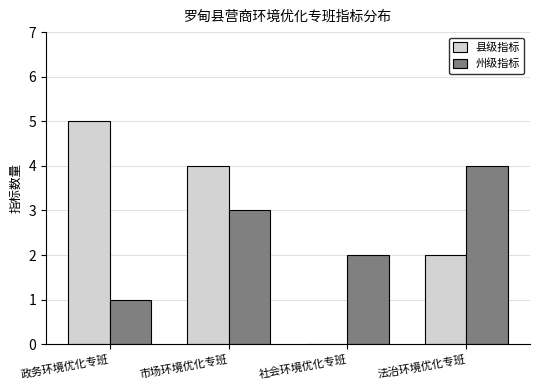

What is the difference between the 州级指标 values at 社会环境优化专班 and 法治环境优化专班?

2